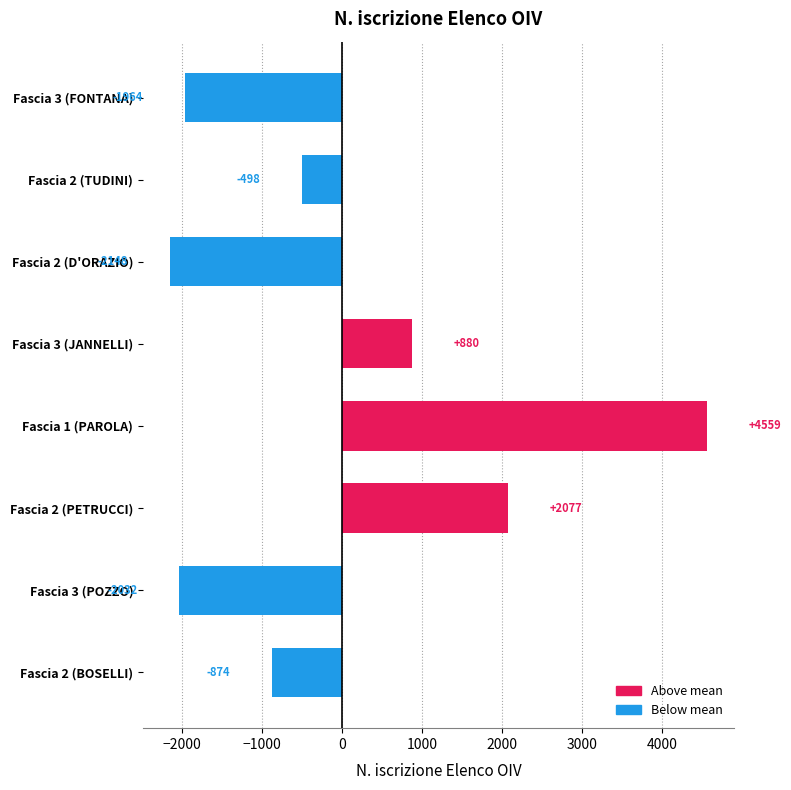

Are the bars horizontal?

Yes